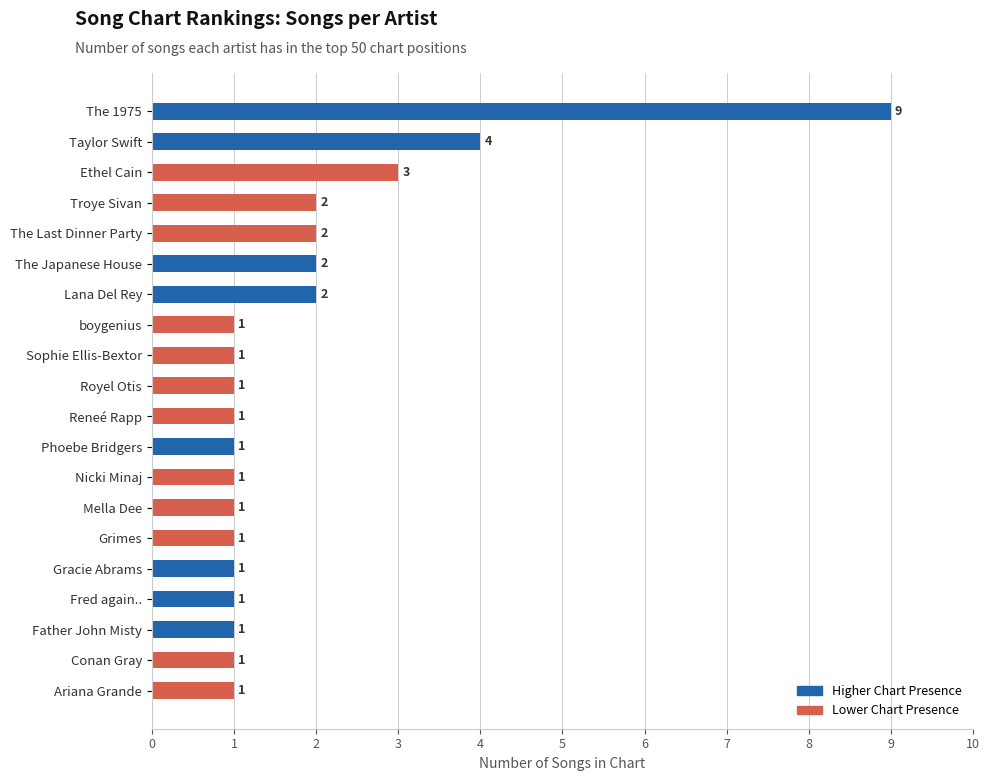

Which category has the highest value across all series?

The 1975